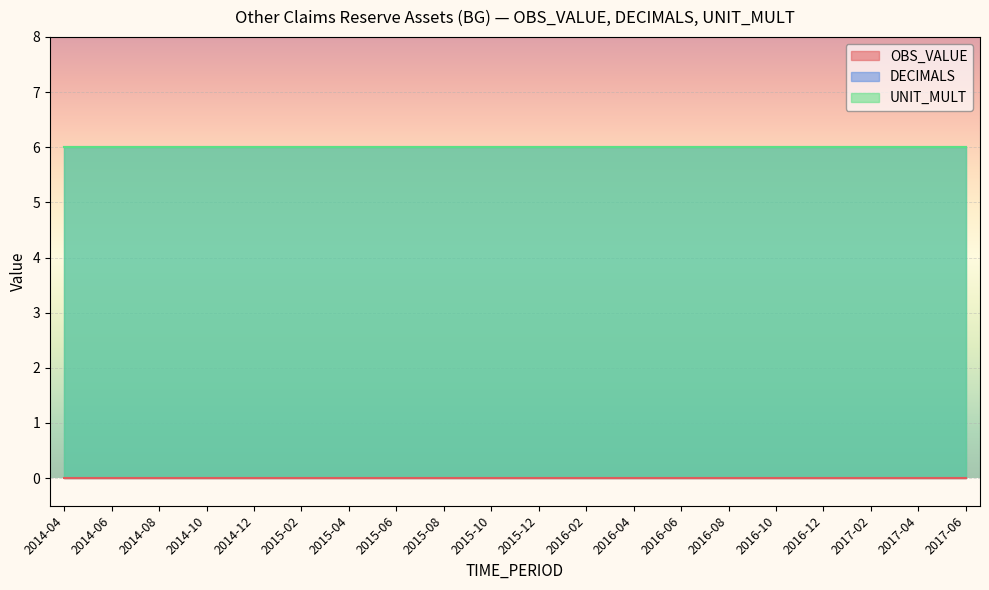

What is the total value across all series at 2015-02?

12